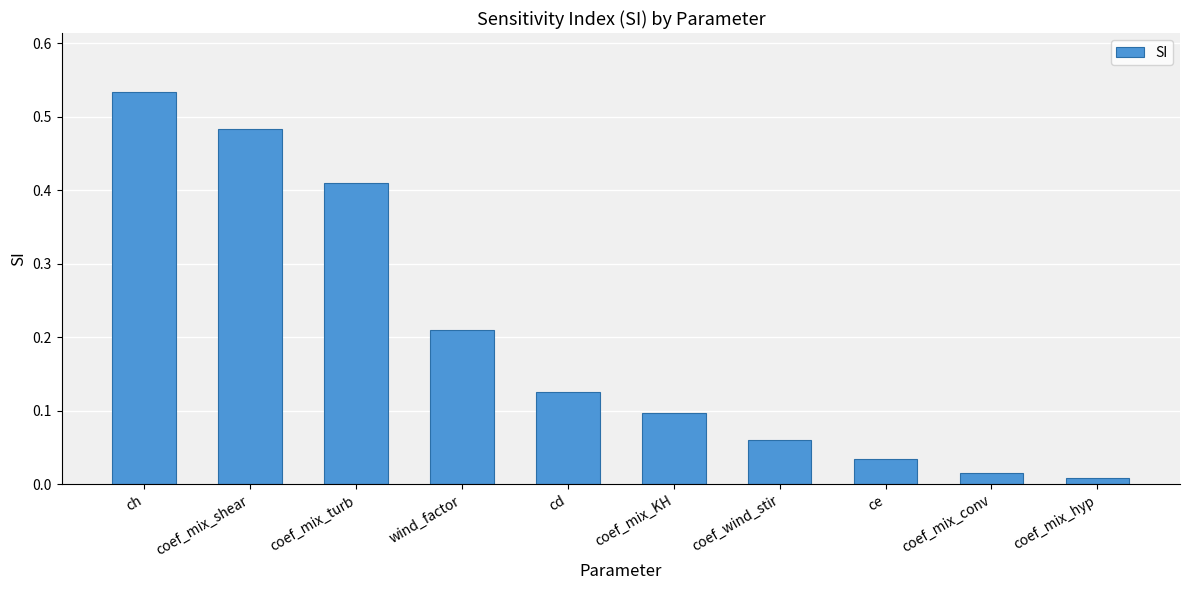

What is the sum of all values?

2.0